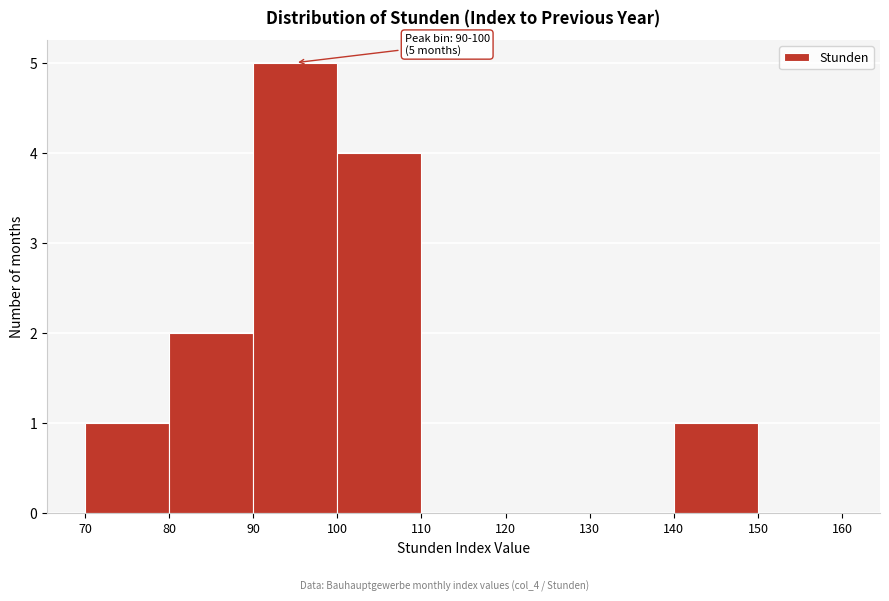

Which range on the x-axis has the tallest bar?

90 to 100